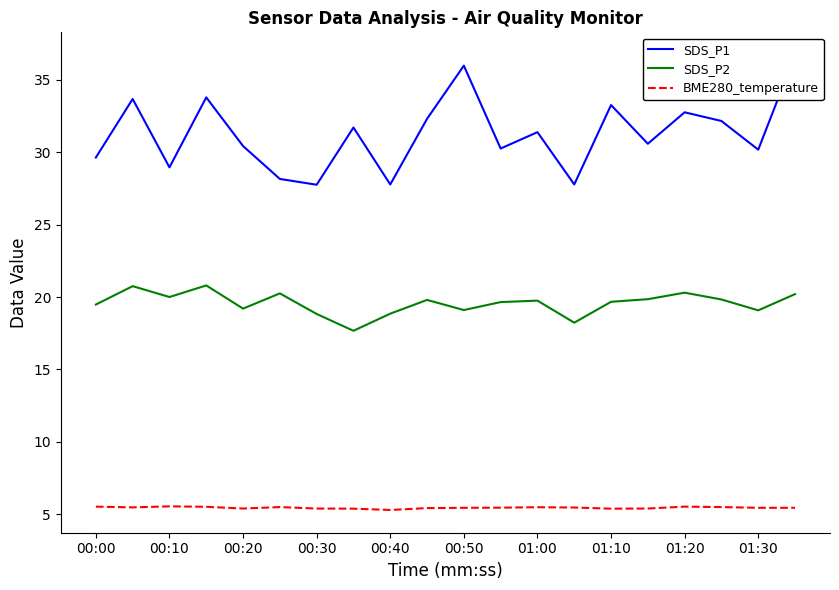

True or false: BME280_temperature and SDS_P2 cross at least once.

False